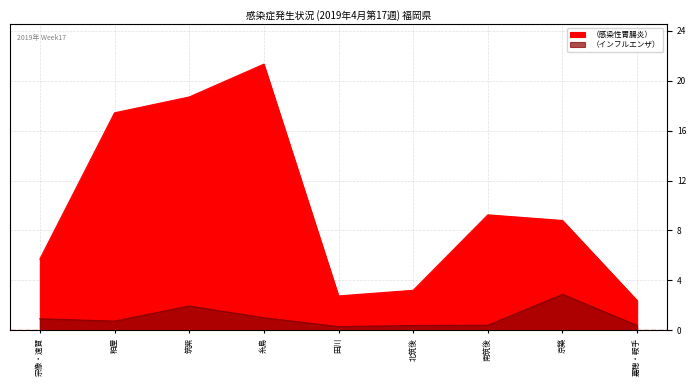

Reading right to left, transcribe all the data shown in this chart.

（感染性胃腸炎）: 嘉穂・鞍手=2.4	京築=8.8	南筑後=9.2	北筑後=3.2	田川=2.8	糸島=21.3	筑紫=18.7	粕屋=17.4	宗像・遠賀=5.7
（インフルエンザ）: 嘉穂・鞍手=0.4	京築=2.9	南筑後=0.4	北筑後=0.4	田川=0.3	糸島=1.0	筑紫=1.9	粕屋=0.7	宗像・遠賀=0.9